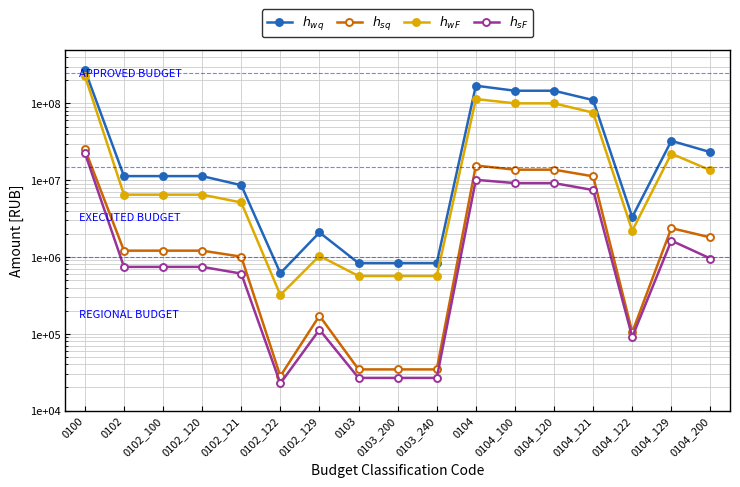

The $h_{wq}$ series shows 2086429.1 at 0102_129. True or false?

True